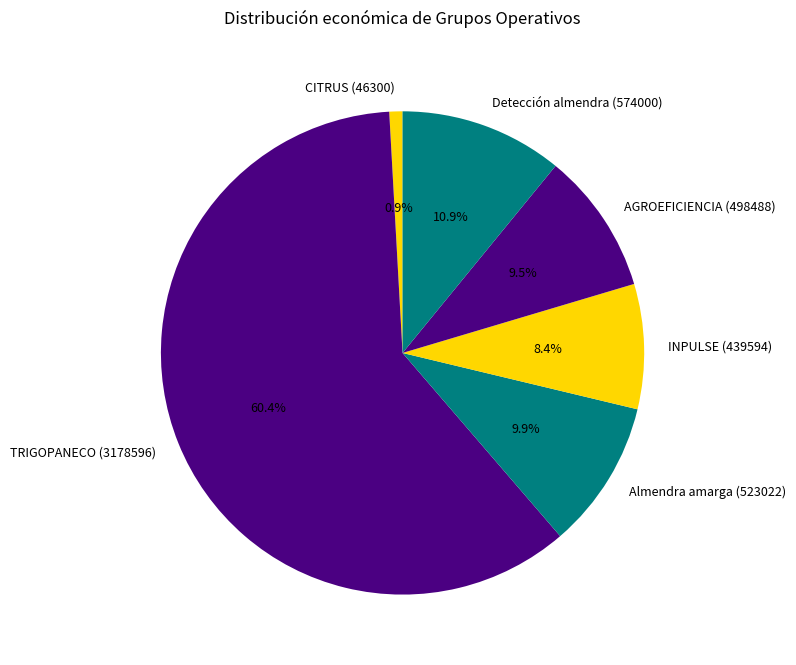

Is TRIGOPANECO (3178596) the majority of the pie?

Yes